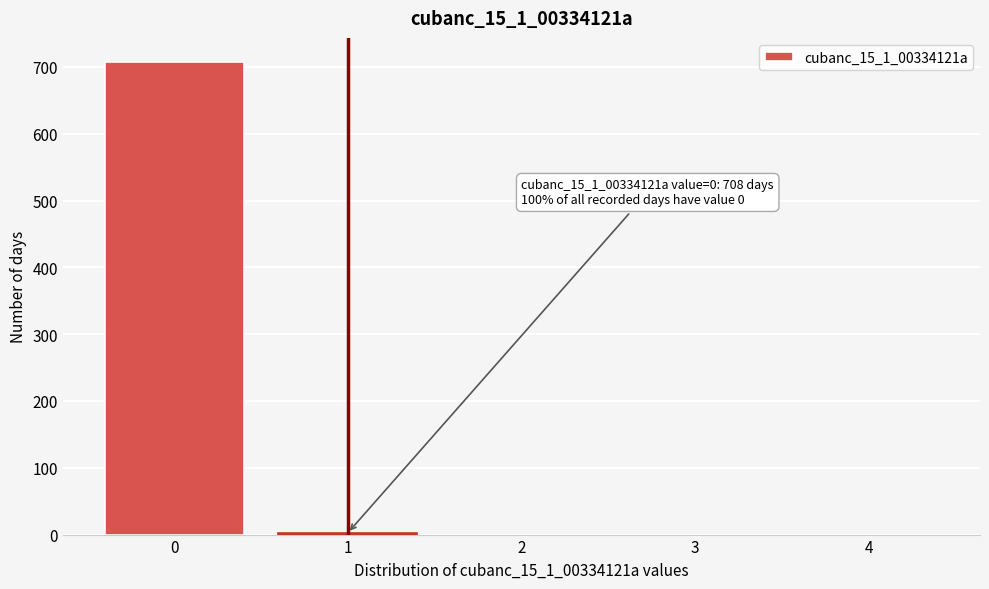

What is the change in value from 0 to 3?

-708